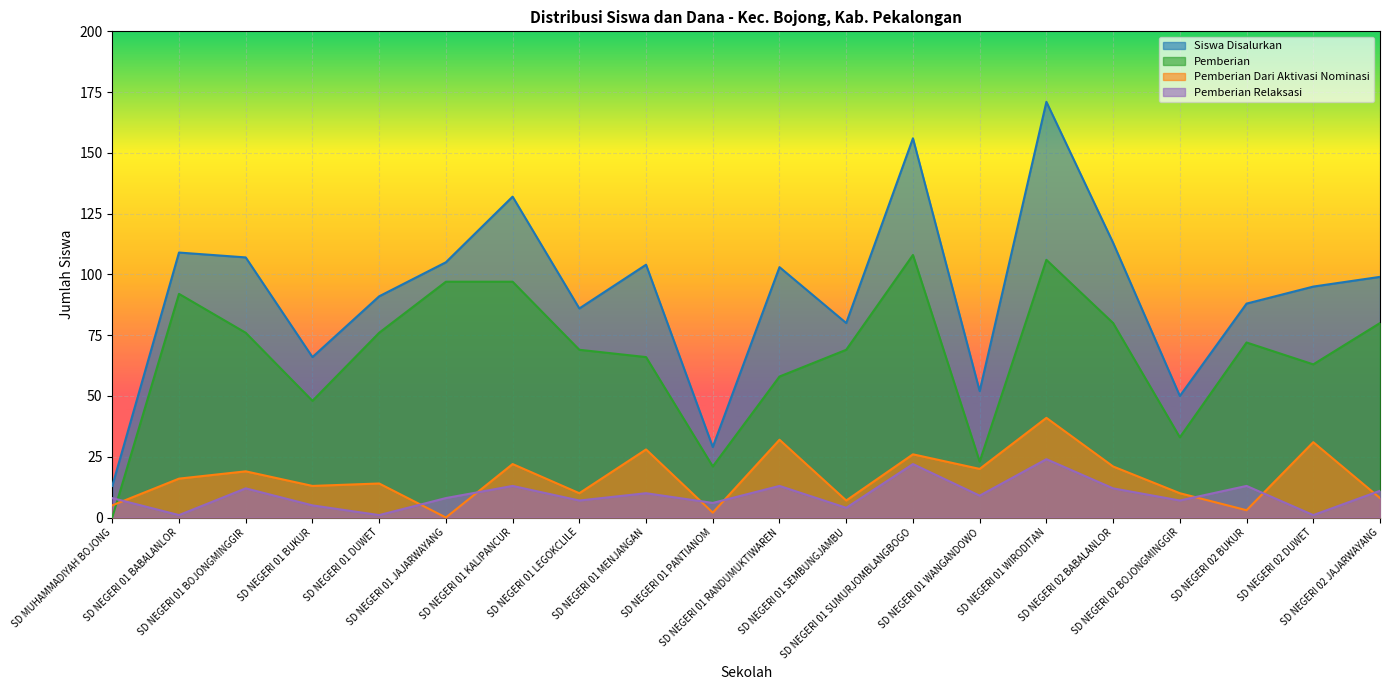

True or false: Siswa Disalurkan has more than 1 interior local peaks.

True